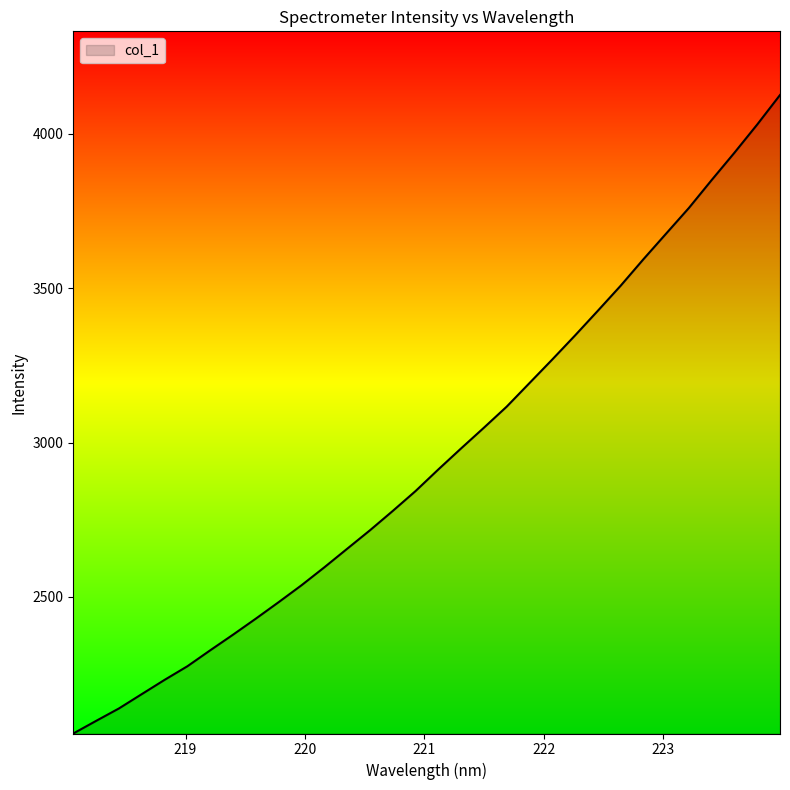

What is the maximum value shown in the chart?

4126.0